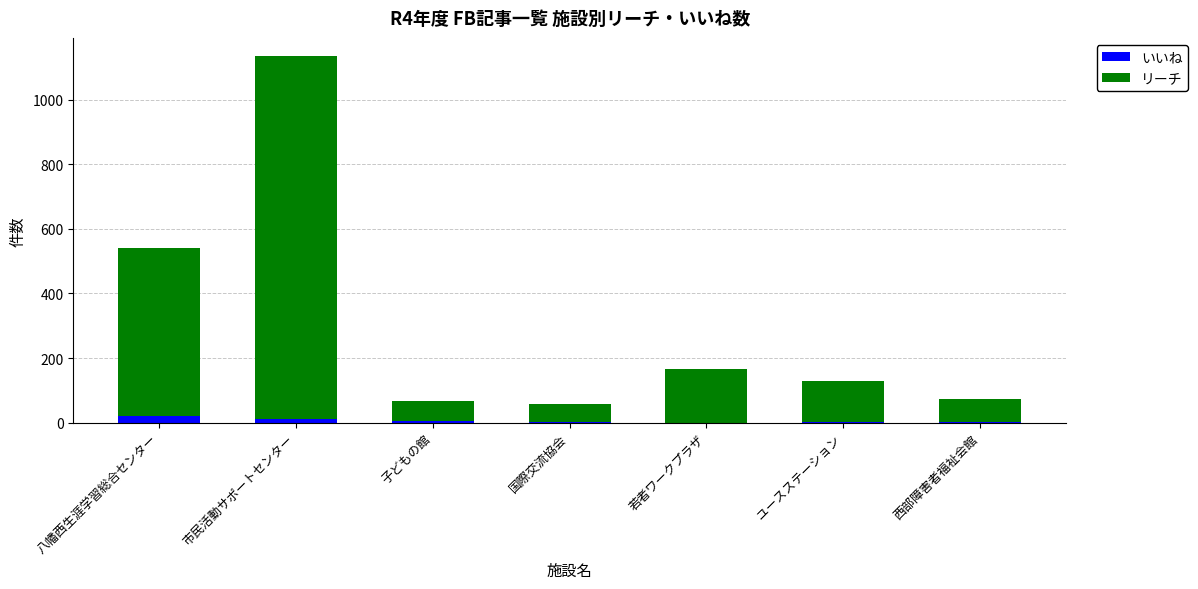

At which category is the sum across all series the highest?

市民活動サポートセンター